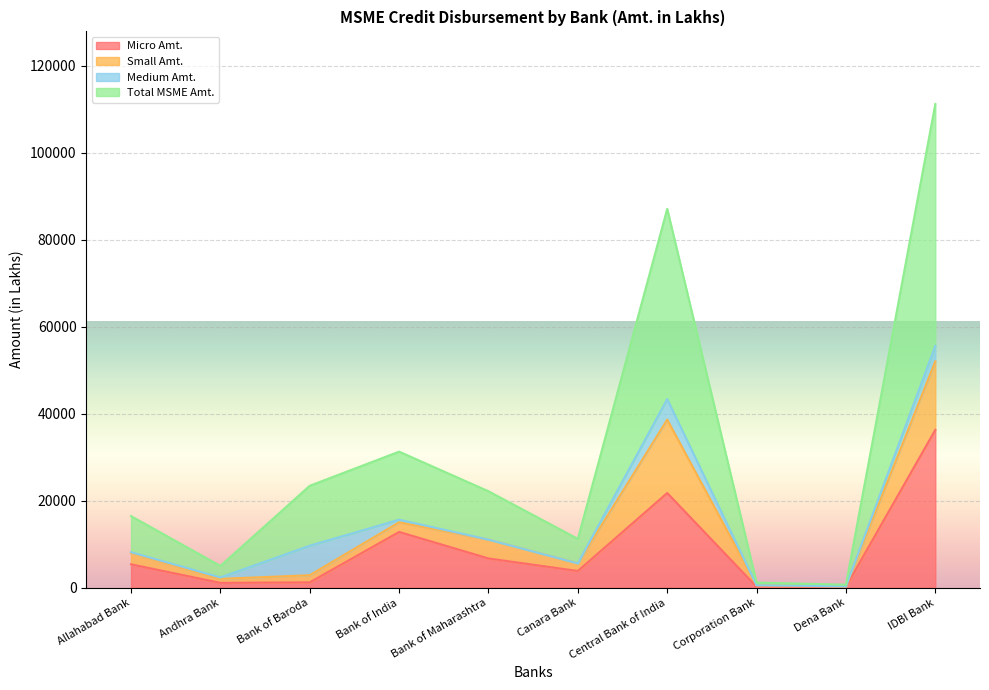

True or false: Micro Amt. and Total MSME Amt. intersect in this chart.

False